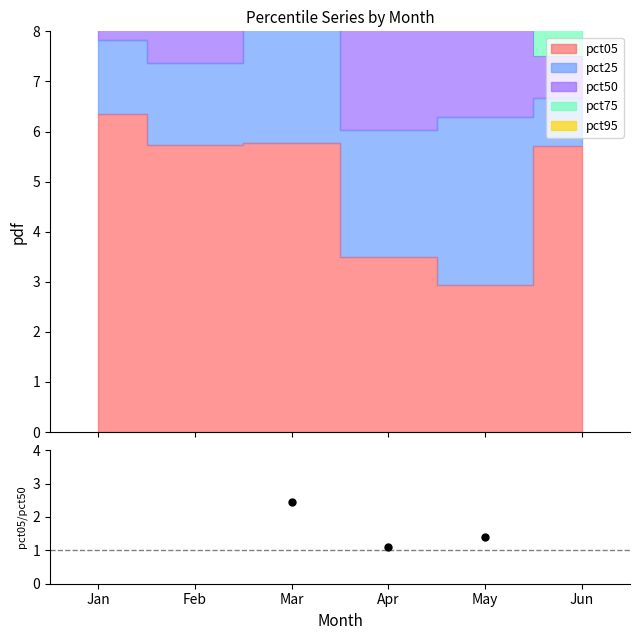

Which has a higher value, May or Jan?

Jan